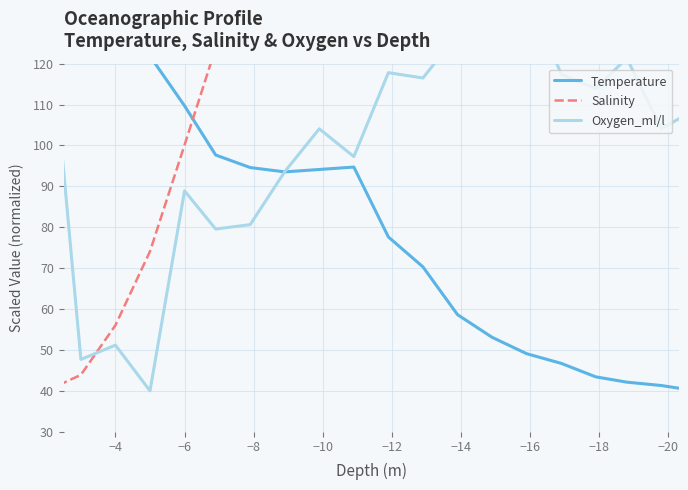

Does the chart display data point markers on the line(s)?

No